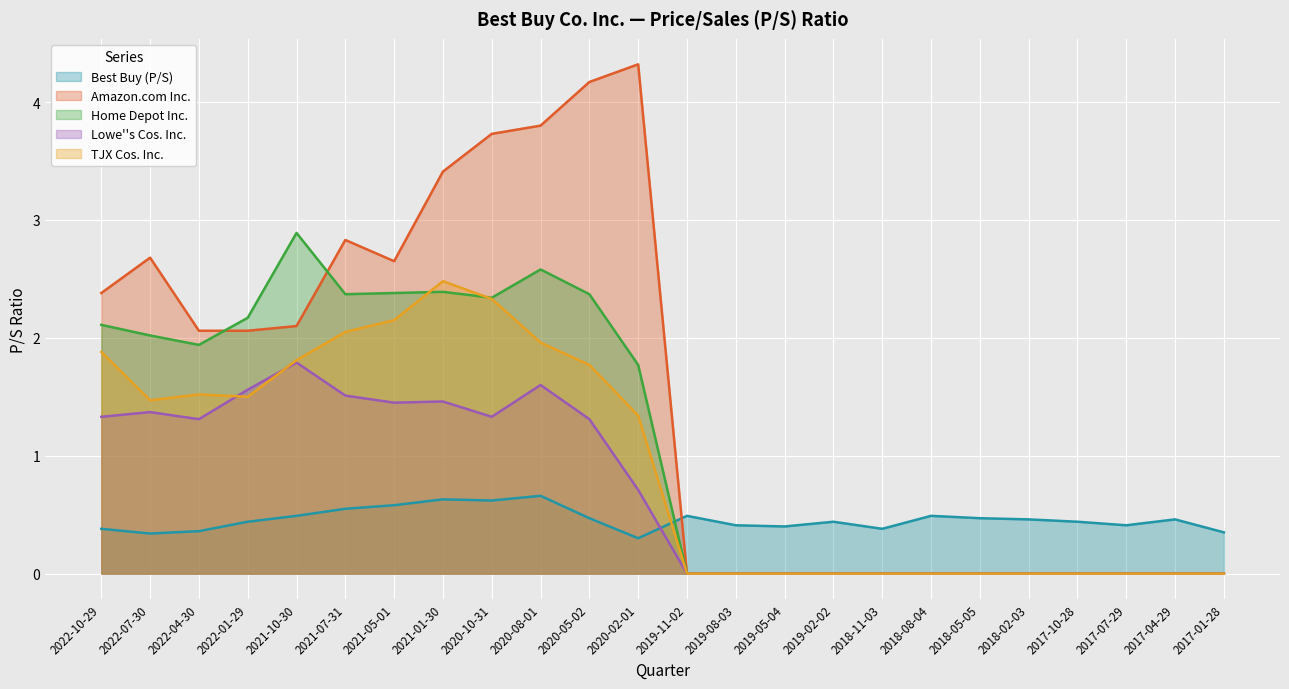

What is the difference between the second highest and minimum values in the TJX Cos. Inc. series?

2.3